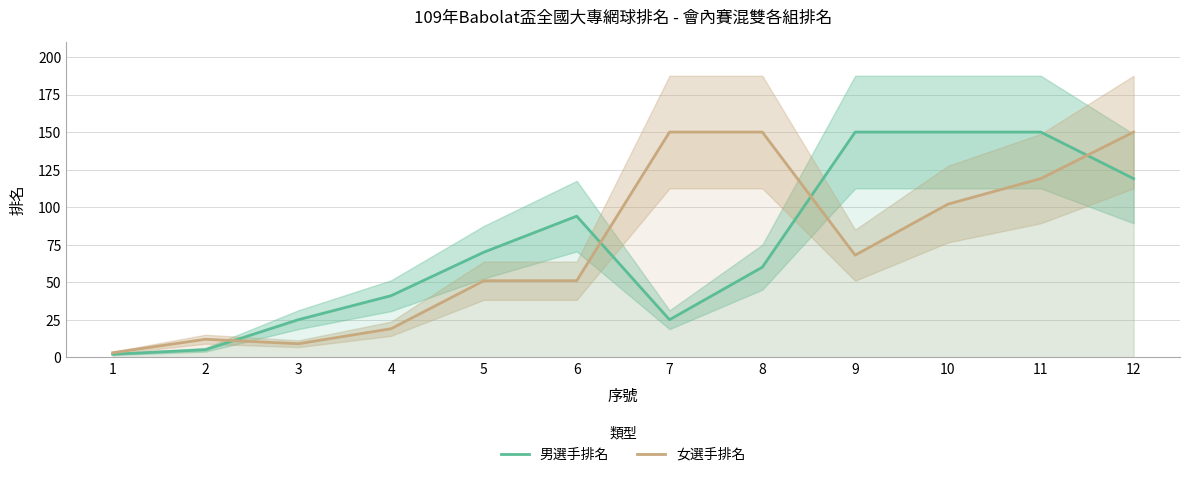

What are all the series names shown in the legend?

男選手排名, 女選手排名